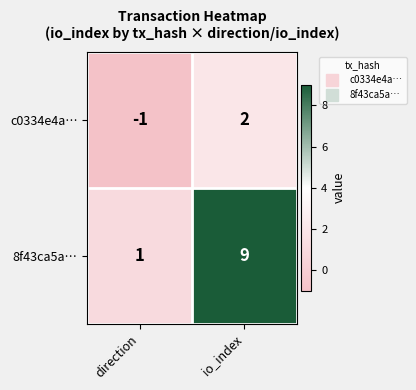

True or false: 8f43ca5a… has a value of 1 at direction.

True